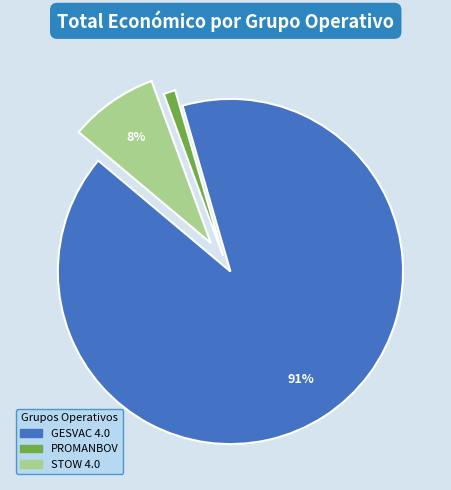

Is the sum of GESVAC 4.0 and STOW 4.0 greater than half?

Yes